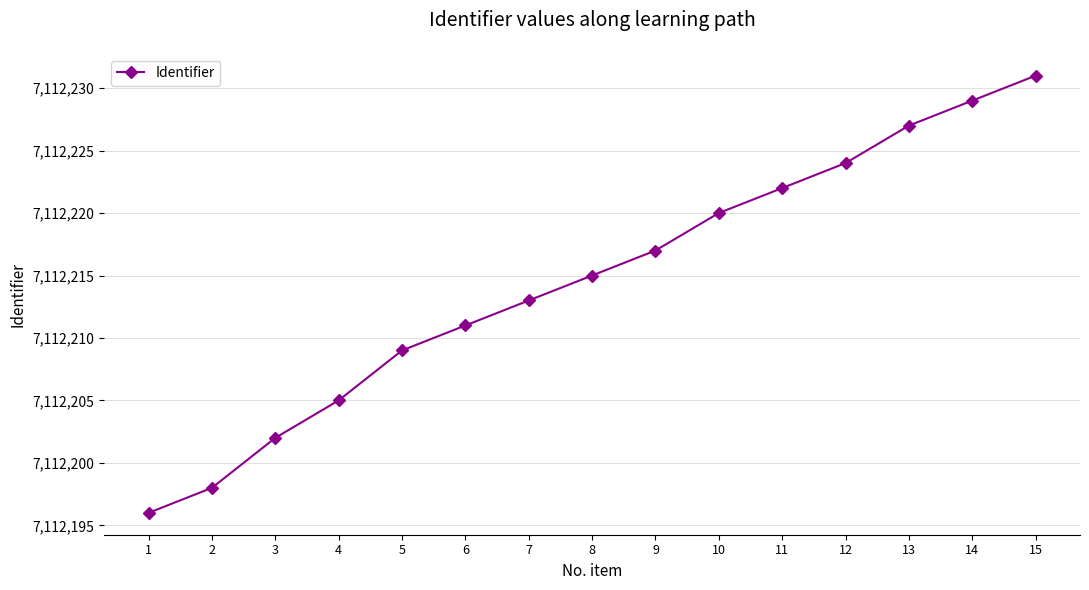

Is it true that the value at 8 is 4254618?

False